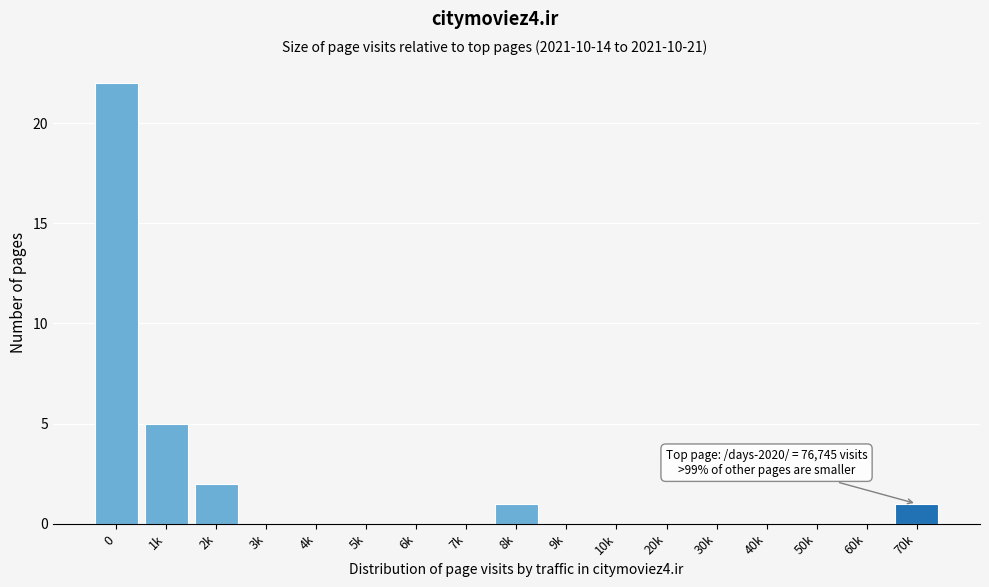

Reading left to right, transcribe all the data shown in this chart.

0=22	1k=5	2k=2	3k=0	4k=0	5k=0	6k=0	7k=0	8k=1	9k=0	10k=0	20k=0	30k=0	40k=0	50k=0	60k=0	70k=1